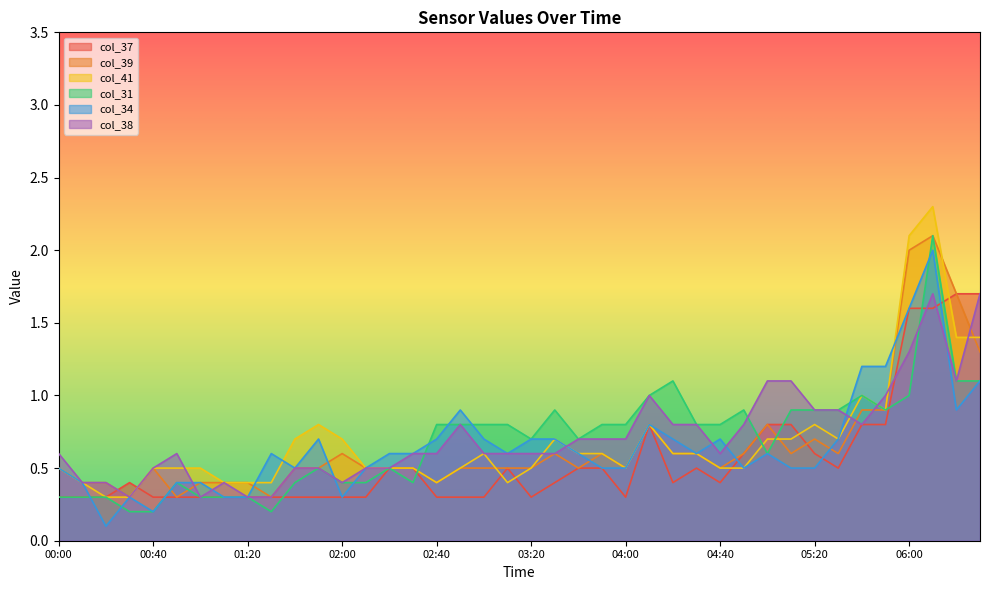

What is the approximate value of col_37 at 04:10?

0.8